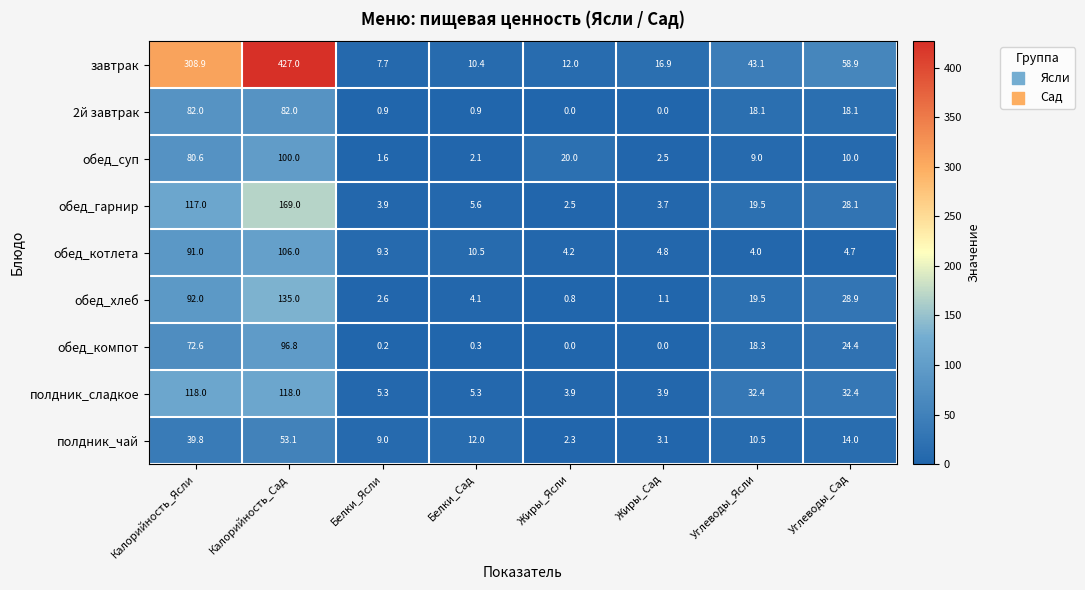

Is it true that обед_гарнир equals 2.5 at Жиры_Ясли?

True